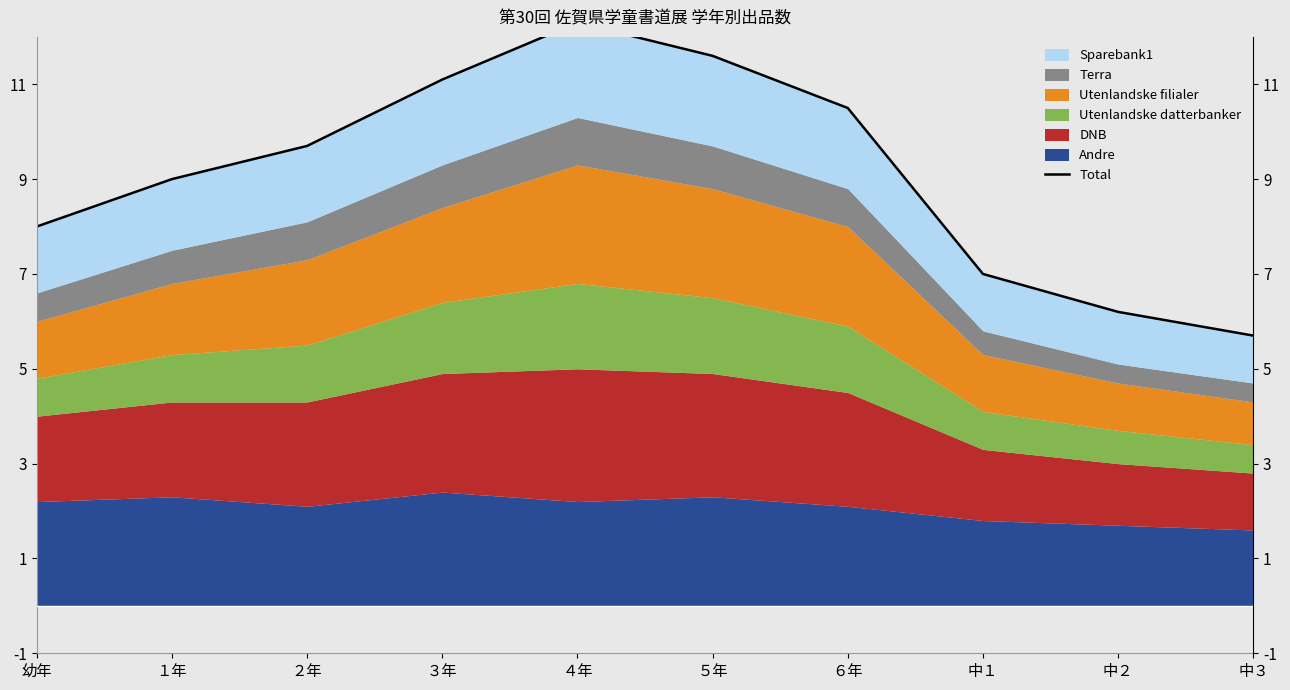

List the labels in order of value, smallest first.

中３, 中２, 中１, 幼年, １年, ２年, ６年, ３年, ５年, ４年